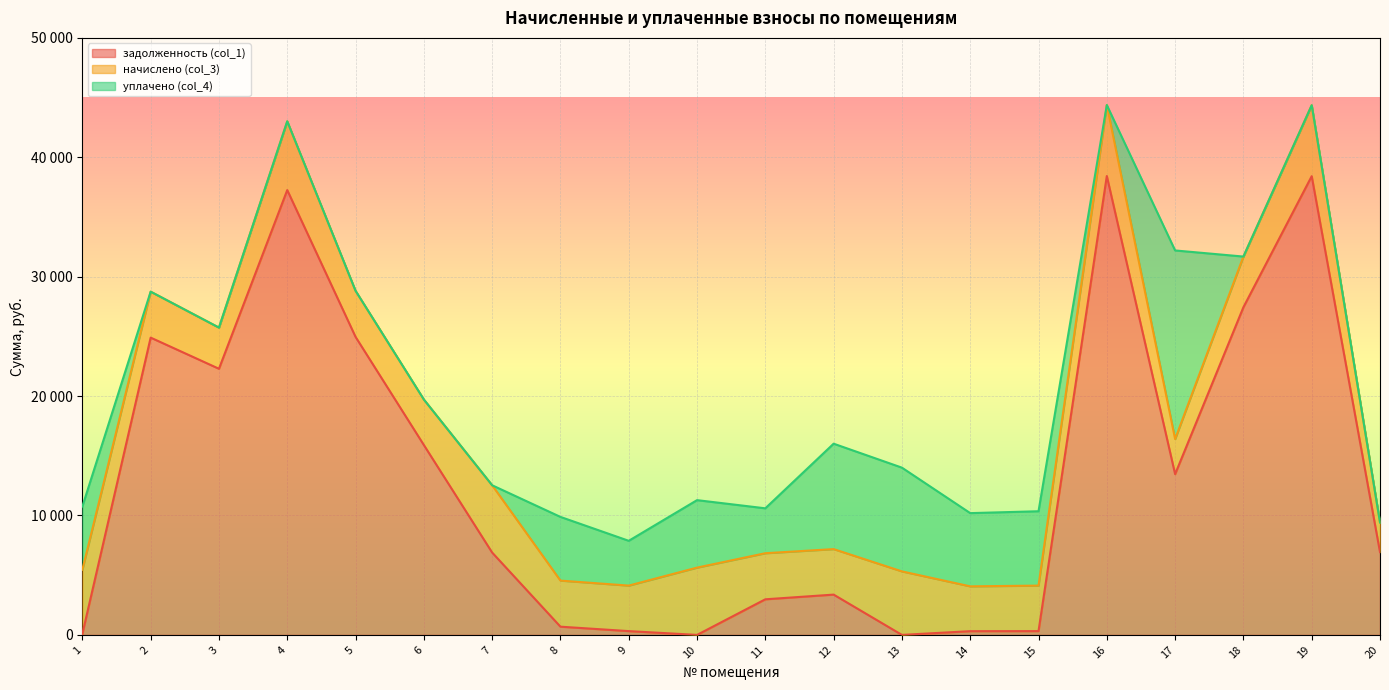

What is the maximum value shown in the chart?

38432.4